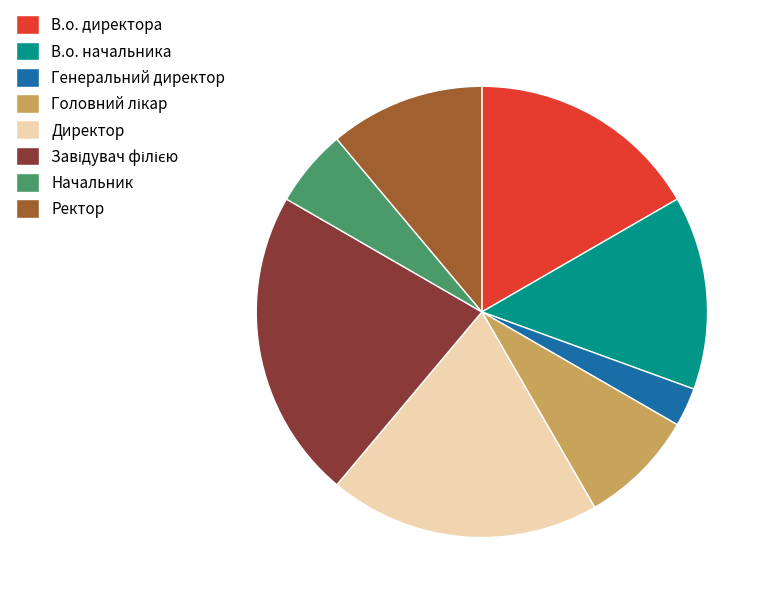

Which category has the smallest portion of the pie?

Генеральний директор